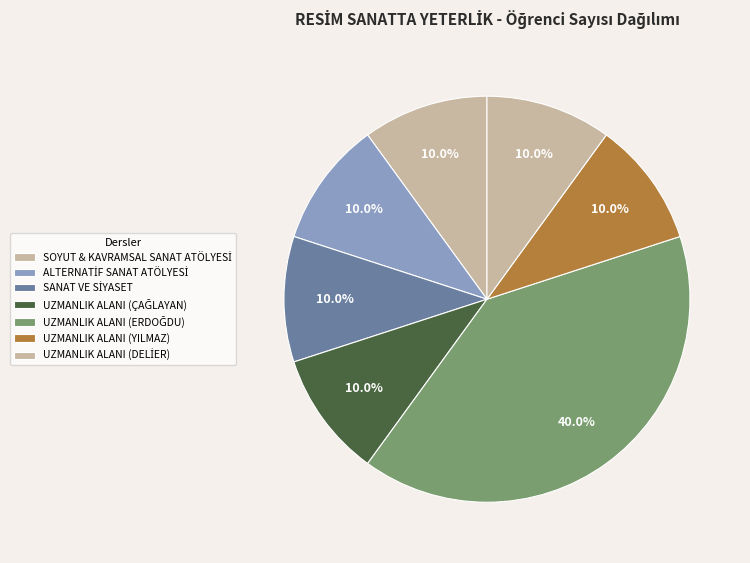

How many segments does this pie chart have?

7